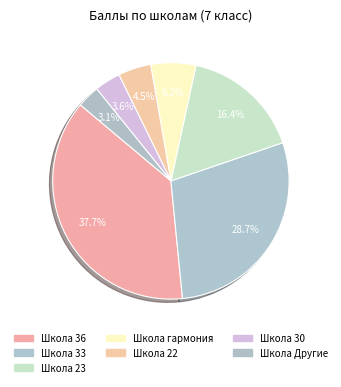

How many slices are in this pie chart?

7